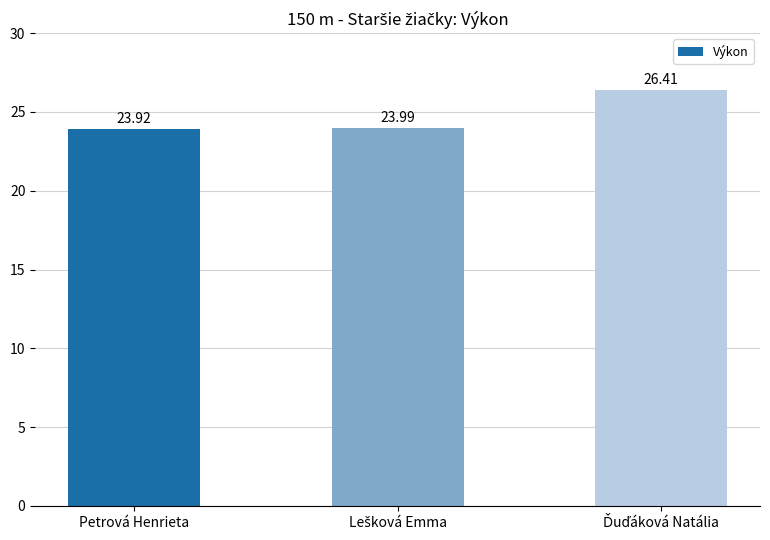

What is the difference between the maximum and minimum values?

2.5